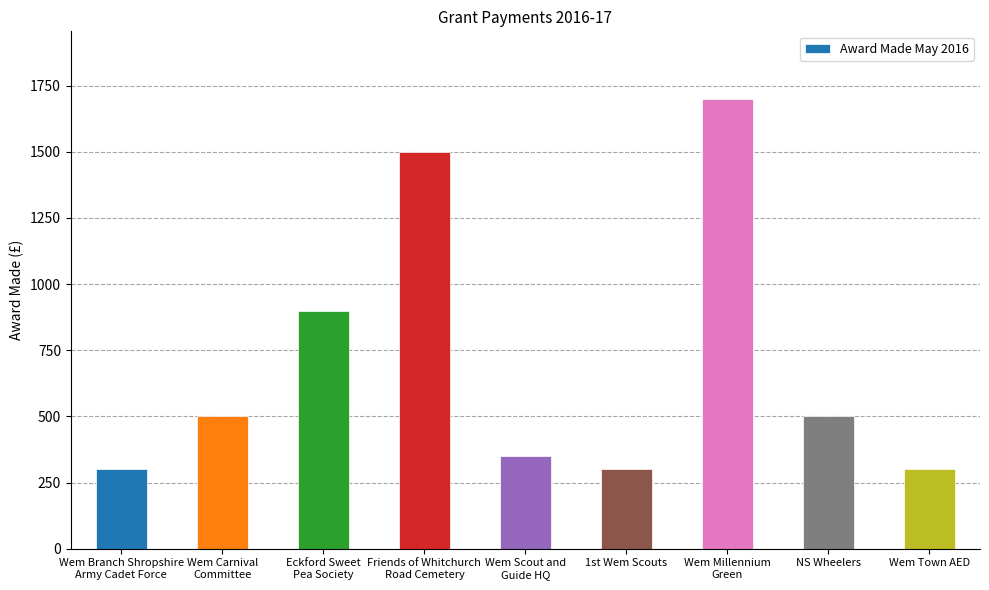

Does the chart contain stacked bars?

No